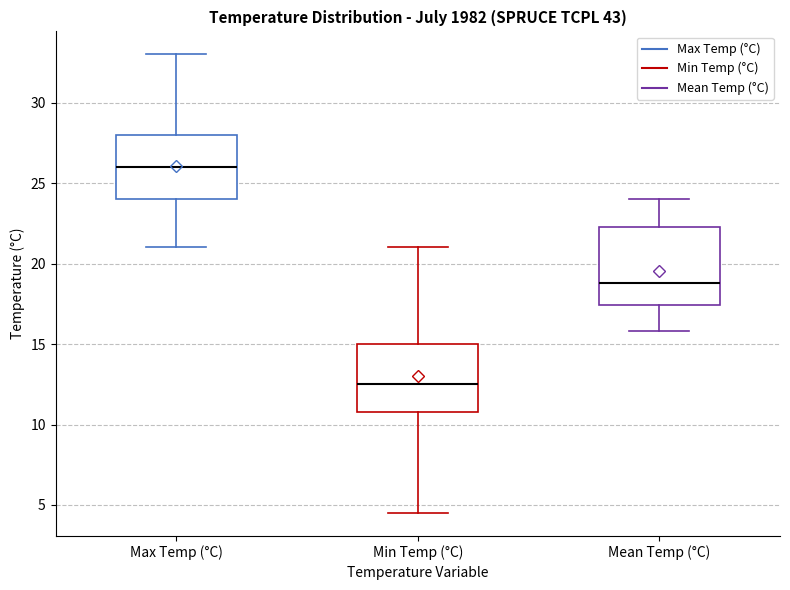

Which box is the tallest, from its lower edge to its upper edge?

Mean Temp (°C)